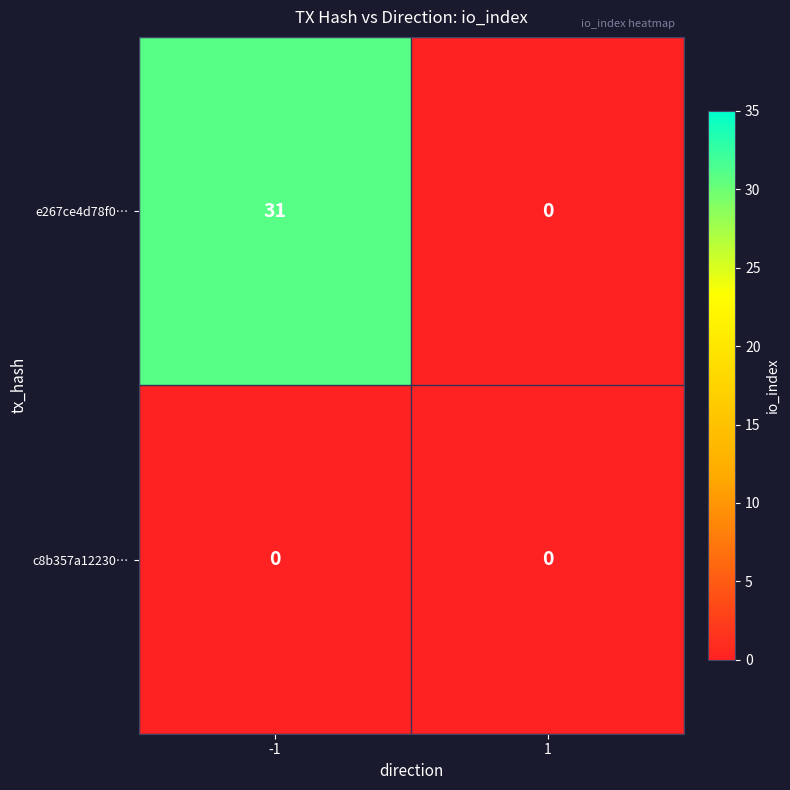

Reading left to right, list all the values displayed in this chart.

e267ce4d78f0…: -1=31	1=0
c8b357a12230…: -1=0	1=0